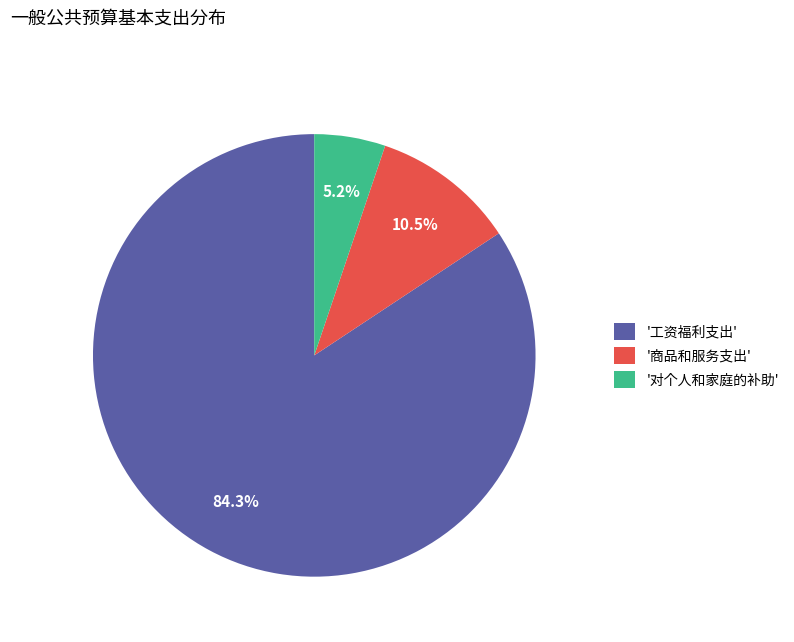

What is the majority slice?

'工资福利支出'